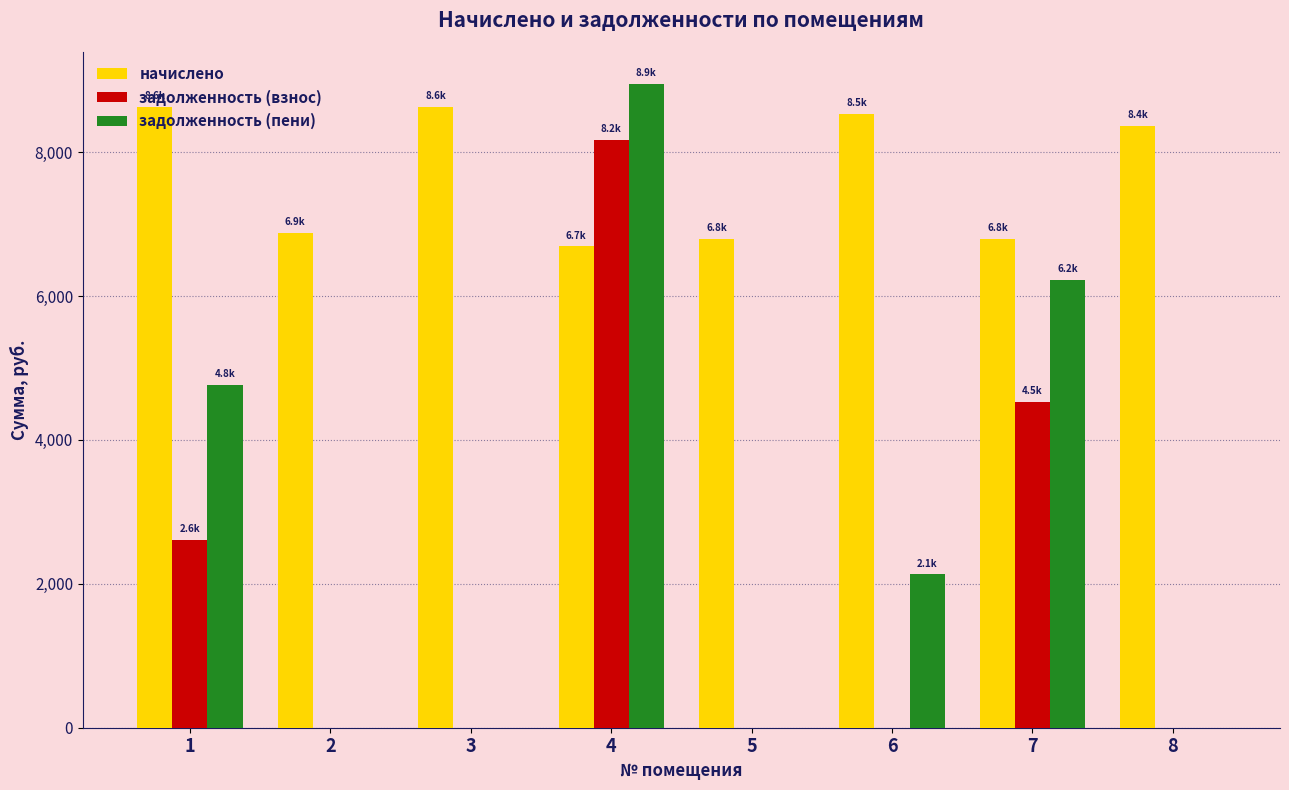

Which series has the widest spread of values?

задолженность (пени)